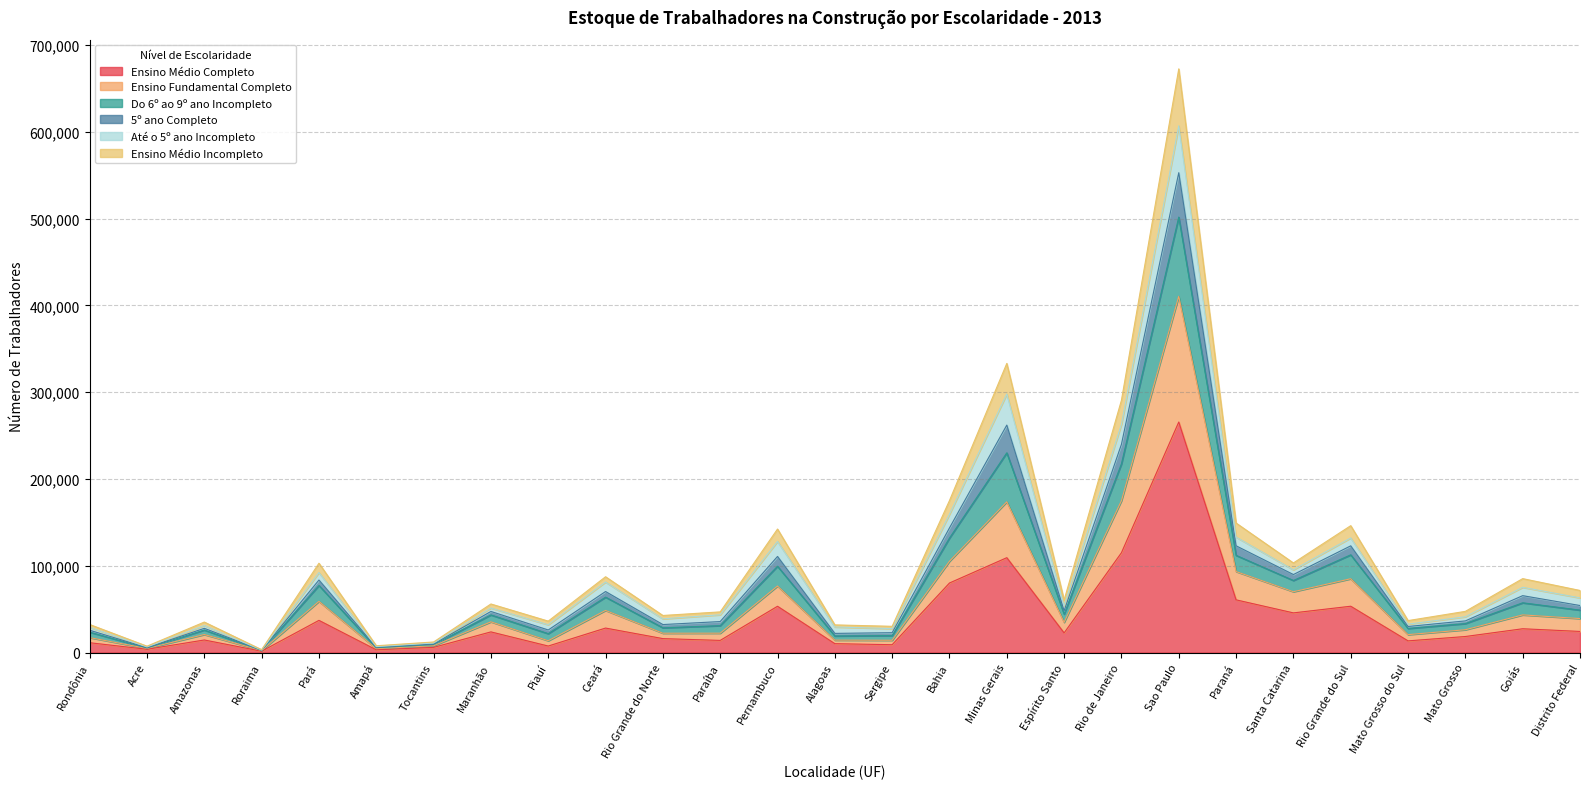

Which category has the highest value in the Ensino Médio Completo series?

Sao Paulo